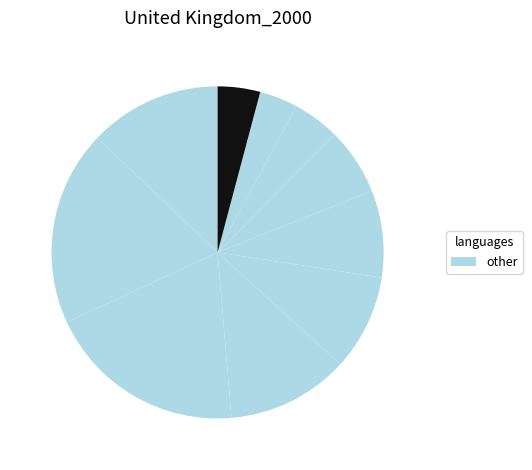

To the nearest percent, what is the difference between the largest and smallest slice percentages?

16%